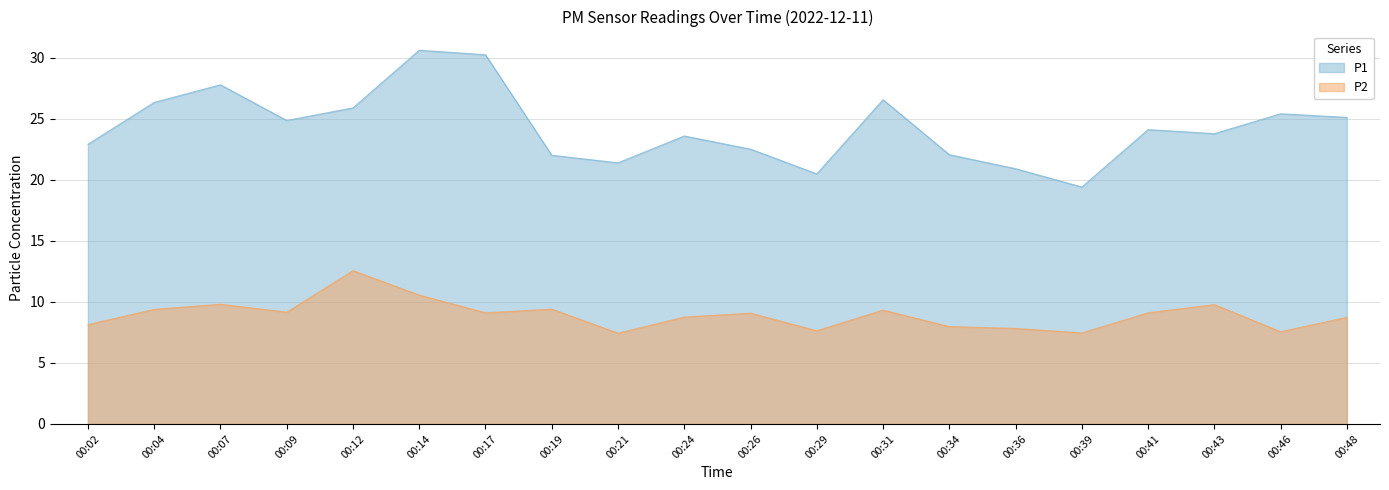

What is the sum of the P1 values at 00:09 and 00:14?

55.5